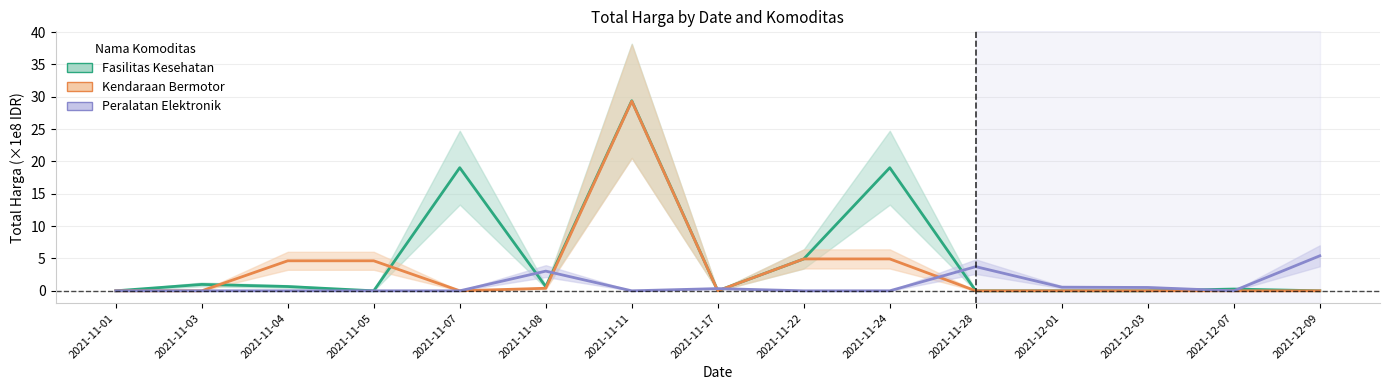

Is it true that Fasilitas Kesehatan equals 19.0 at 2021-11-24?

True